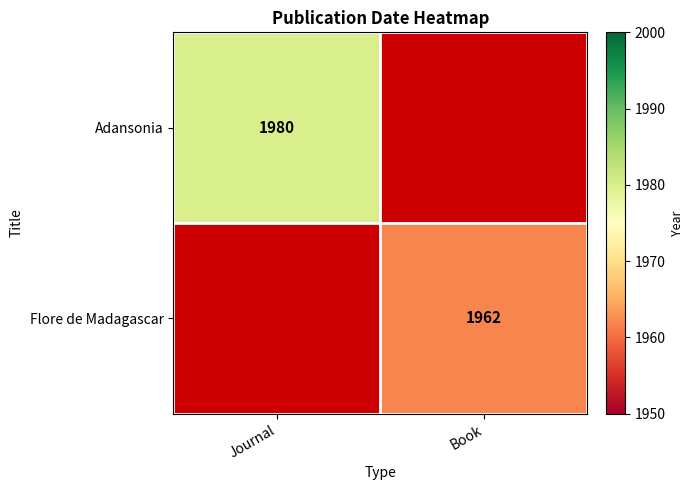

Is the value of Adansonia at Journal greater than the value of Flore de Madagascar at Book?

Yes